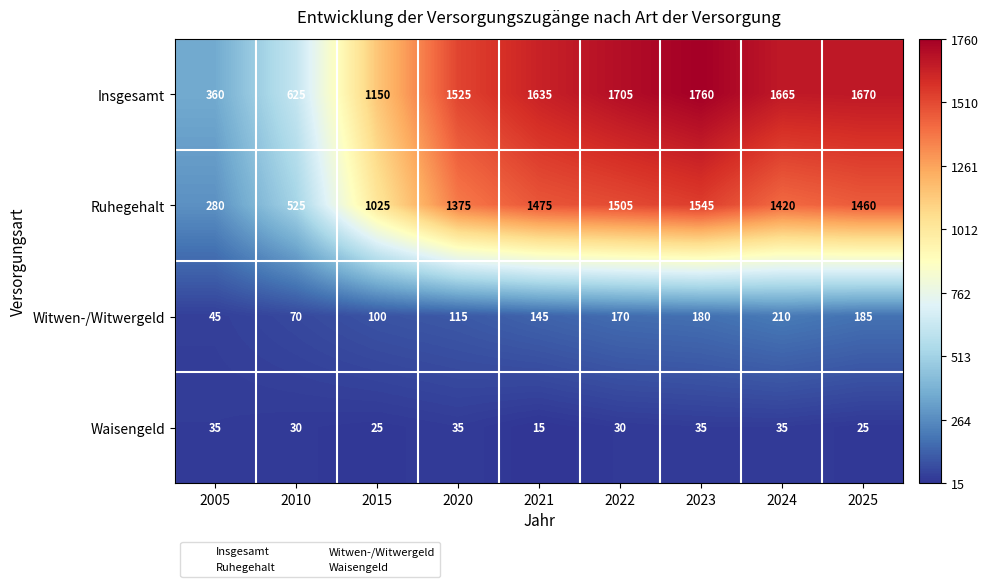

What is the sum of all Waisengeld values?

265